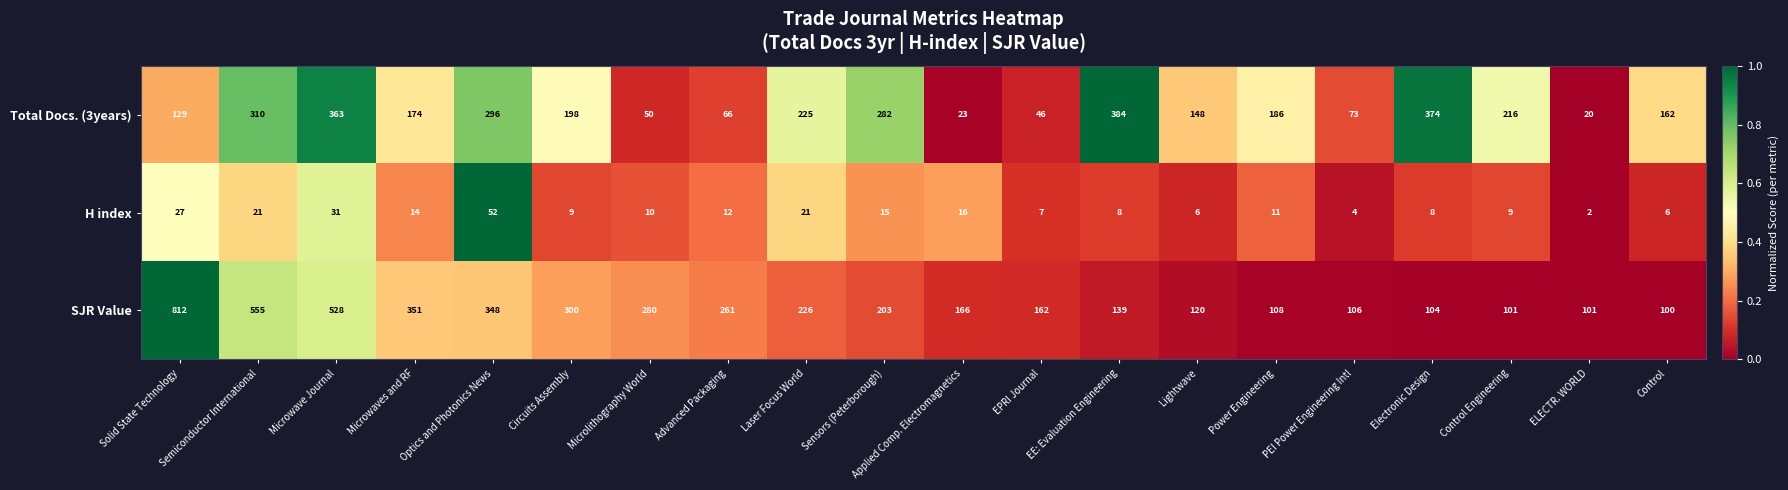

Which series has the largest total across all categories?

SJR Value